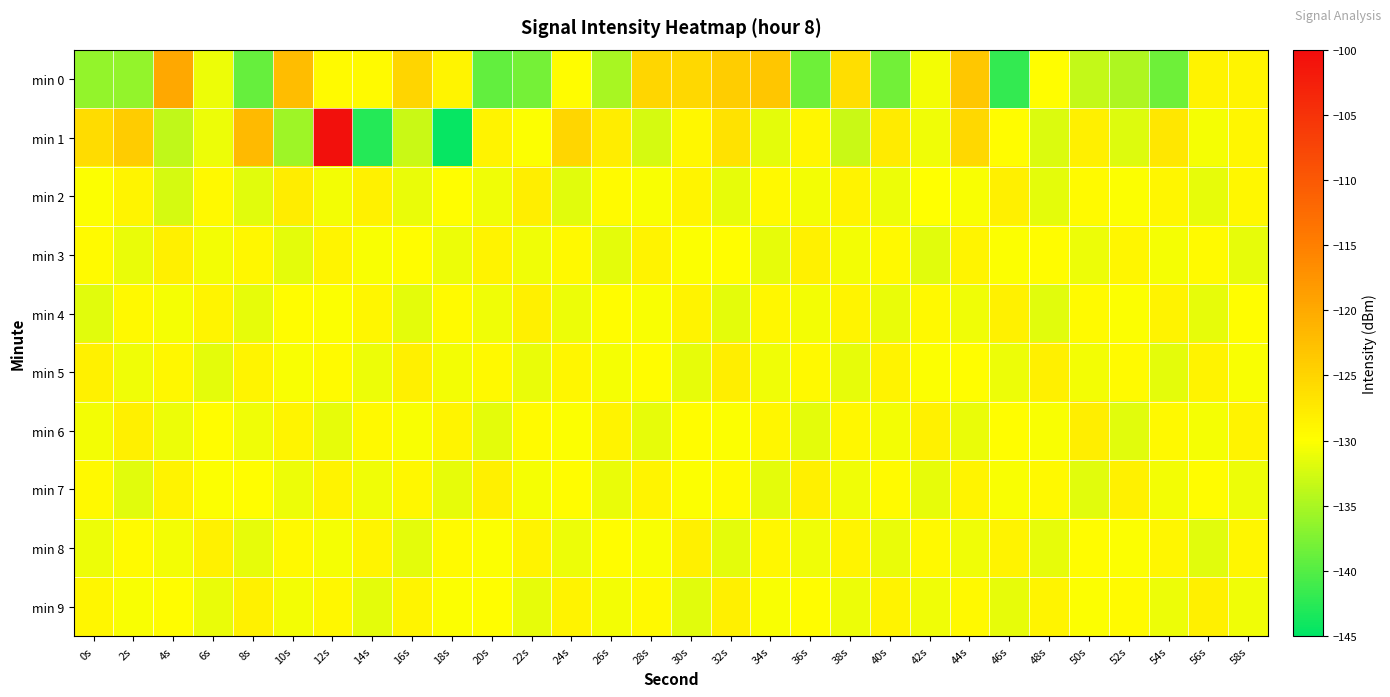

What is the spread (max minus min) of values at 36s?

10.2